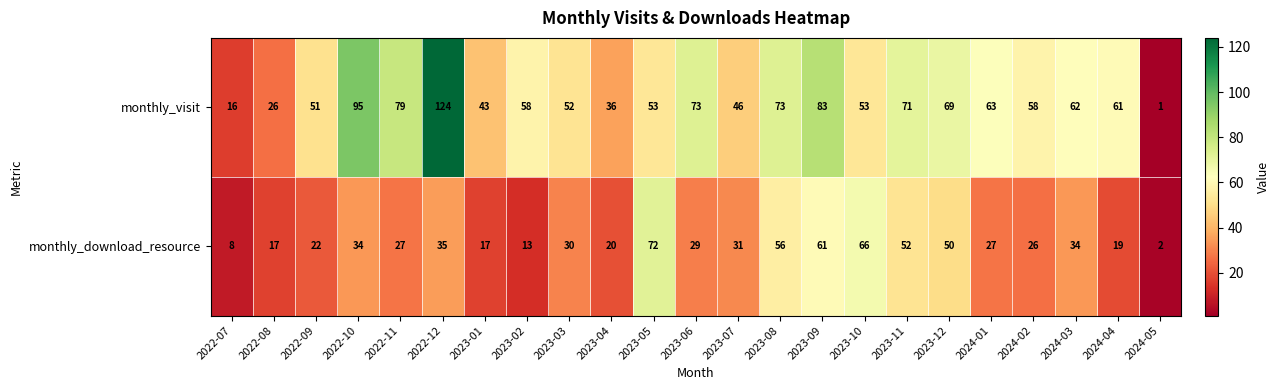

At which label does monthly_download_resource reach its peak?

2023-05